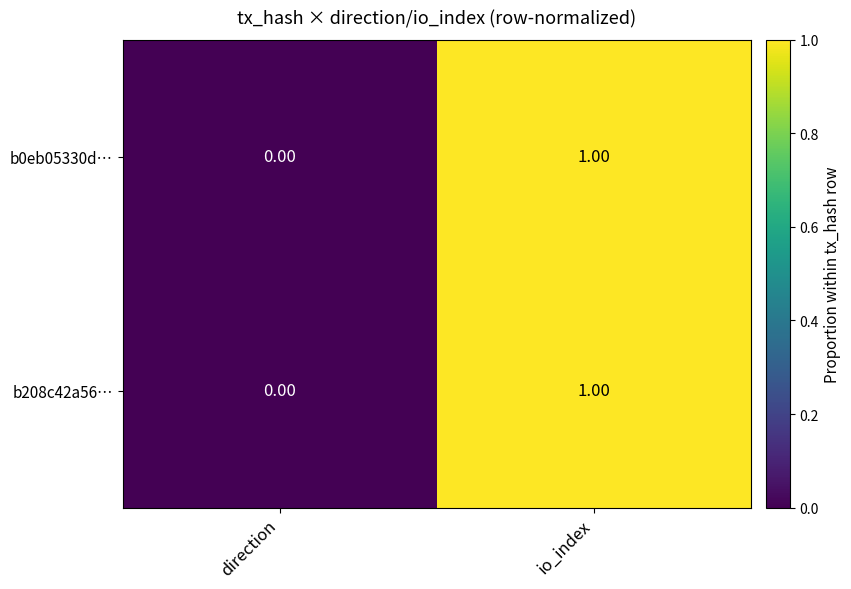

What is the total value across all series at io_index?

2